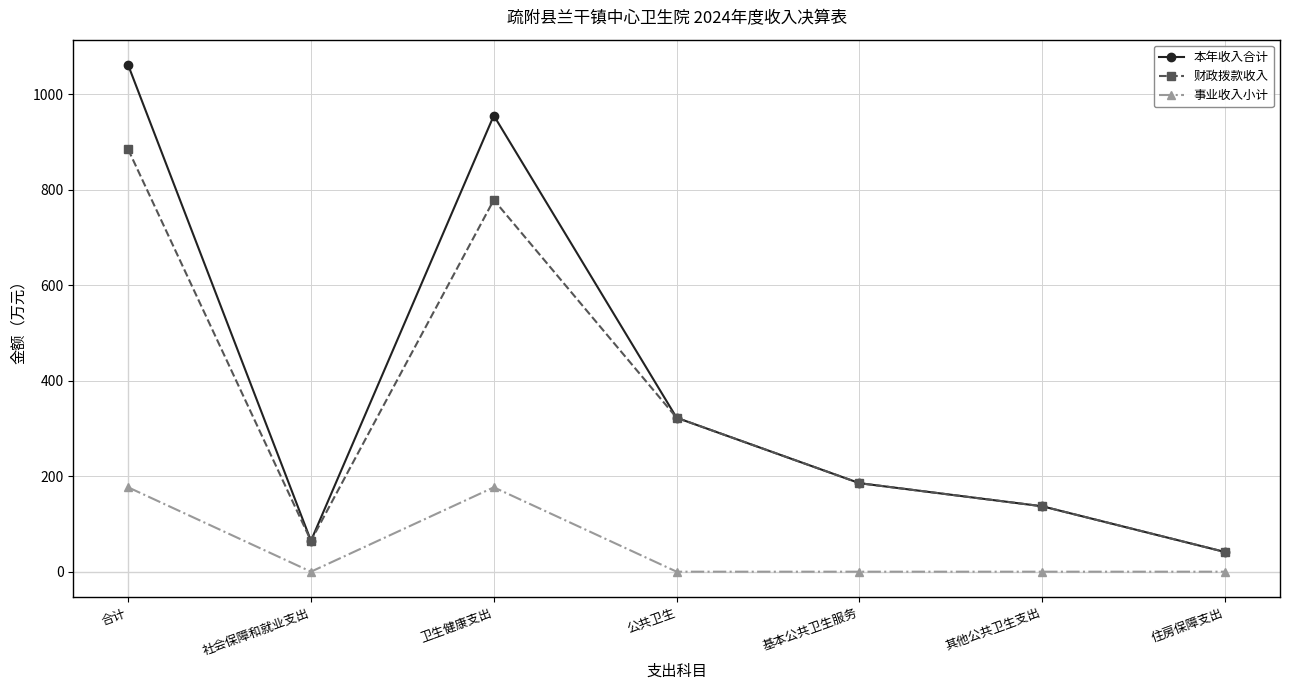

Is this an area chart (filled region under the line)?

No